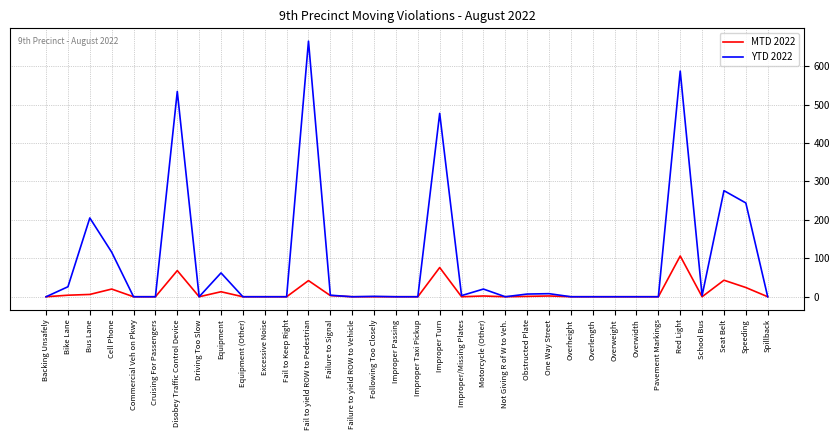

Which series has the largest range (max minus min)?

YTD 2022